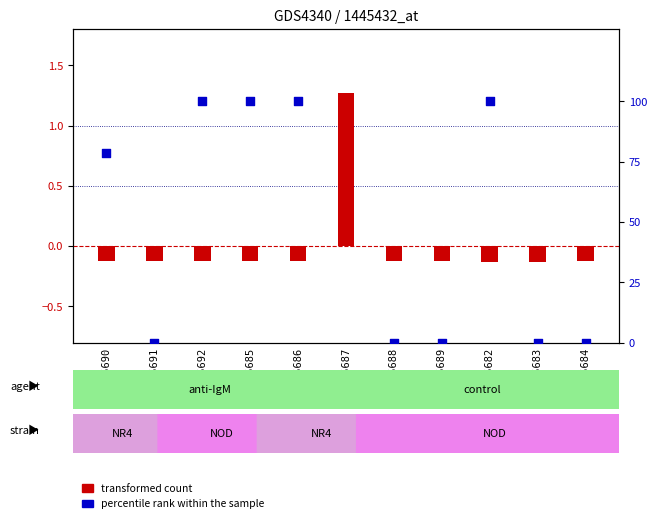

What are all the series names shown in the legend?

transformed count, percentile rank within the sample